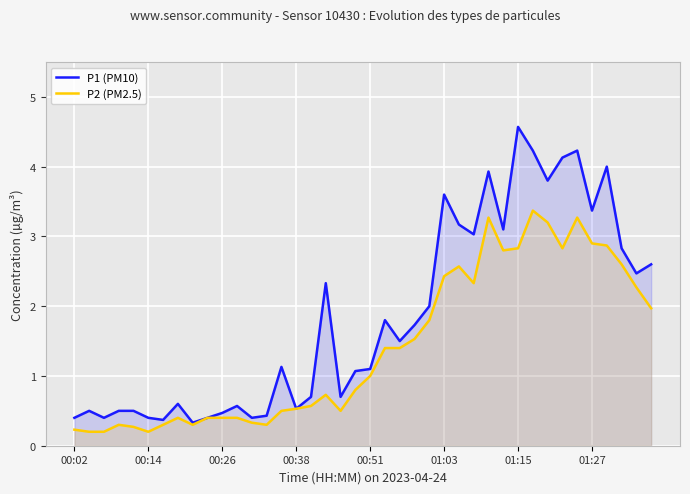

The value of P2 (PM2.5) at 22 is 2.4. True or false?

False